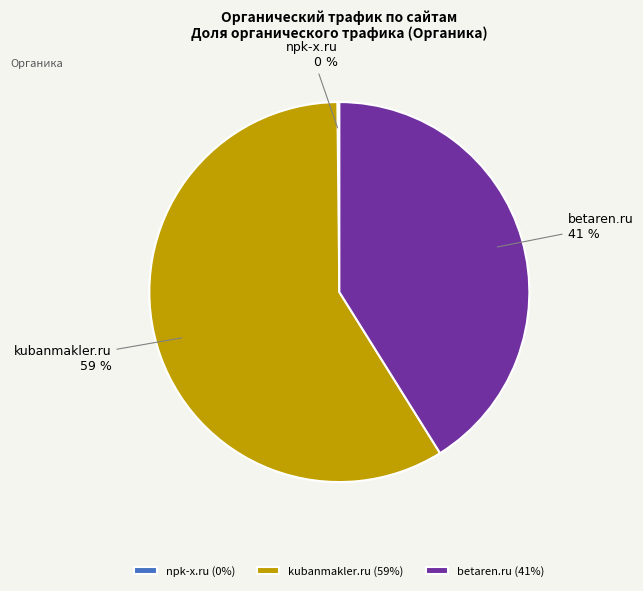

Is there any slice that represents more than half of the pie?

Yes